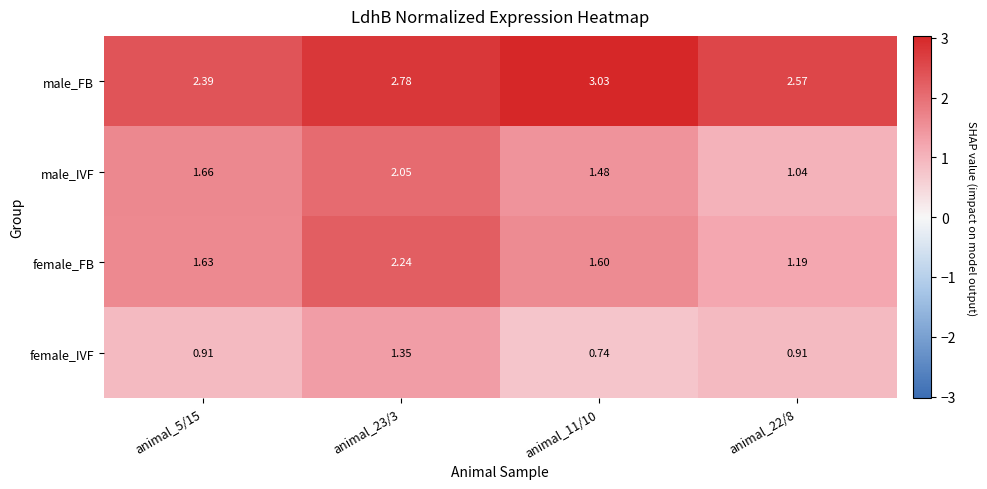

How many data points does each series have?

4